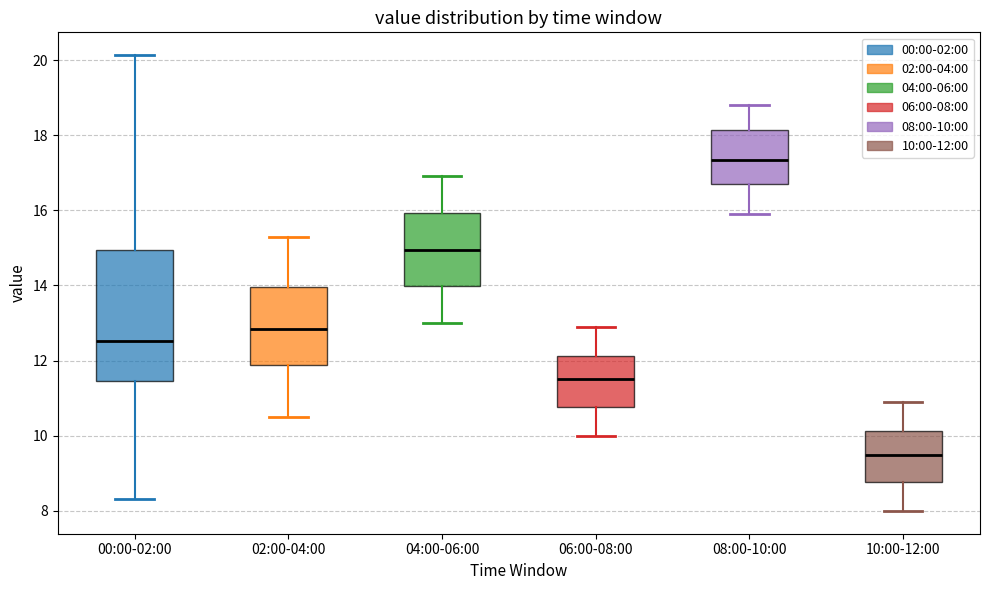

Reading left to right, transcribe this box plot: for each box, give where its median line is, the range the box spans, and where its two whiskers end, as read against the y-axis. The values are not printed on the chart, so give them approximately, as read against the axis.

00:00-02:00: median 12.6, box 11.4 to 15.0, whiskers 8.4 to 20.2
02:00-04:00: median 12.8, box 11.8 to 14.0, whiskers 10.6 to 15.4
04:00-06:00: median 15.0, box 14.0 to 16.0, whiskers 13.0 to 17.0
06:00-08:00: median 11.6, box 10.8 to 12.2, whiskers 10.0 to 13.0
08:00-10:00: median 17.4, box 16.8 to 18.2, whiskers 16.0 to 18.8
10:00-12:00: median 9.6, box 8.8 to 10.2, whiskers 8.0 to 11.0